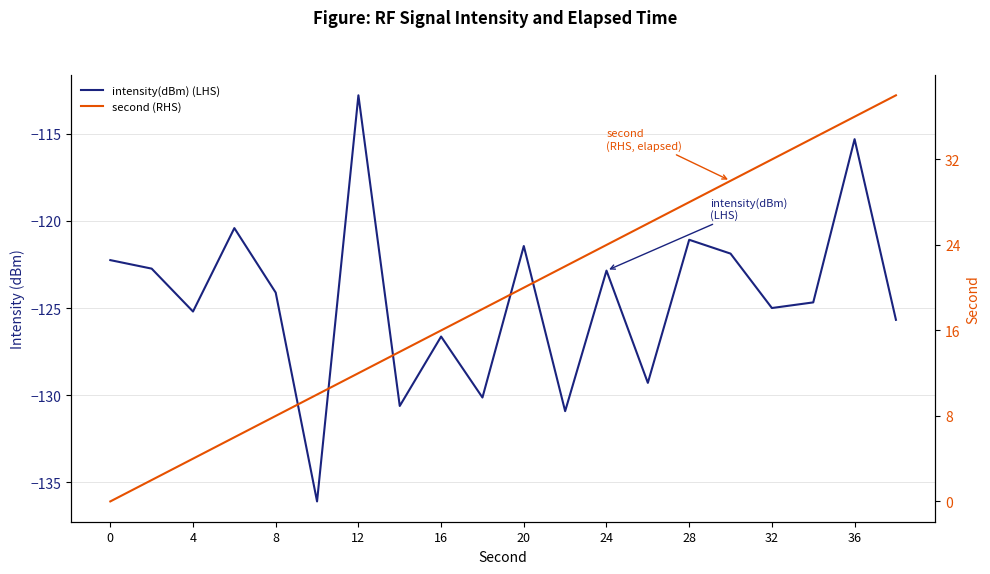

Does the chart display data point markers on the line(s)?

No